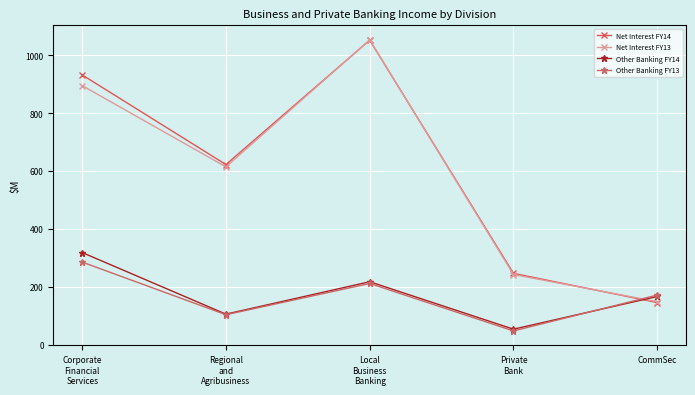

List the labels in order of Other Banking FY14 value, largest first.

Corporate
Financial
Services, Local
Business
Banking, CommSec, Regional
and
Agribusiness, Private
Bank